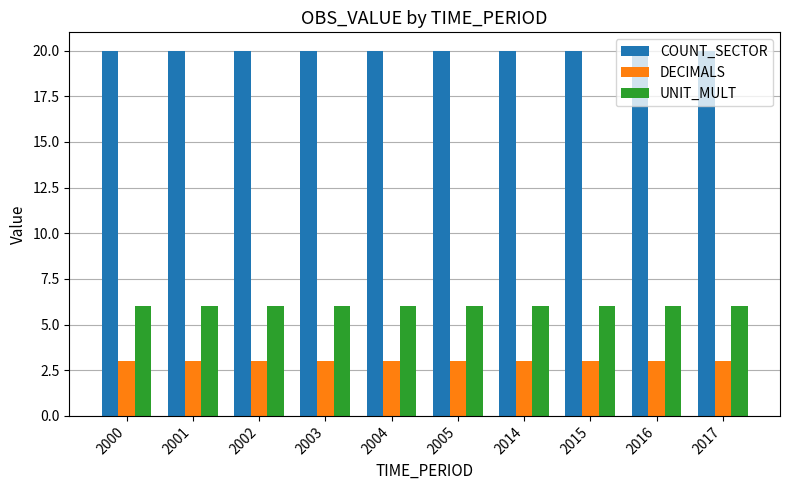

What is the total value across all series at 2005?

29